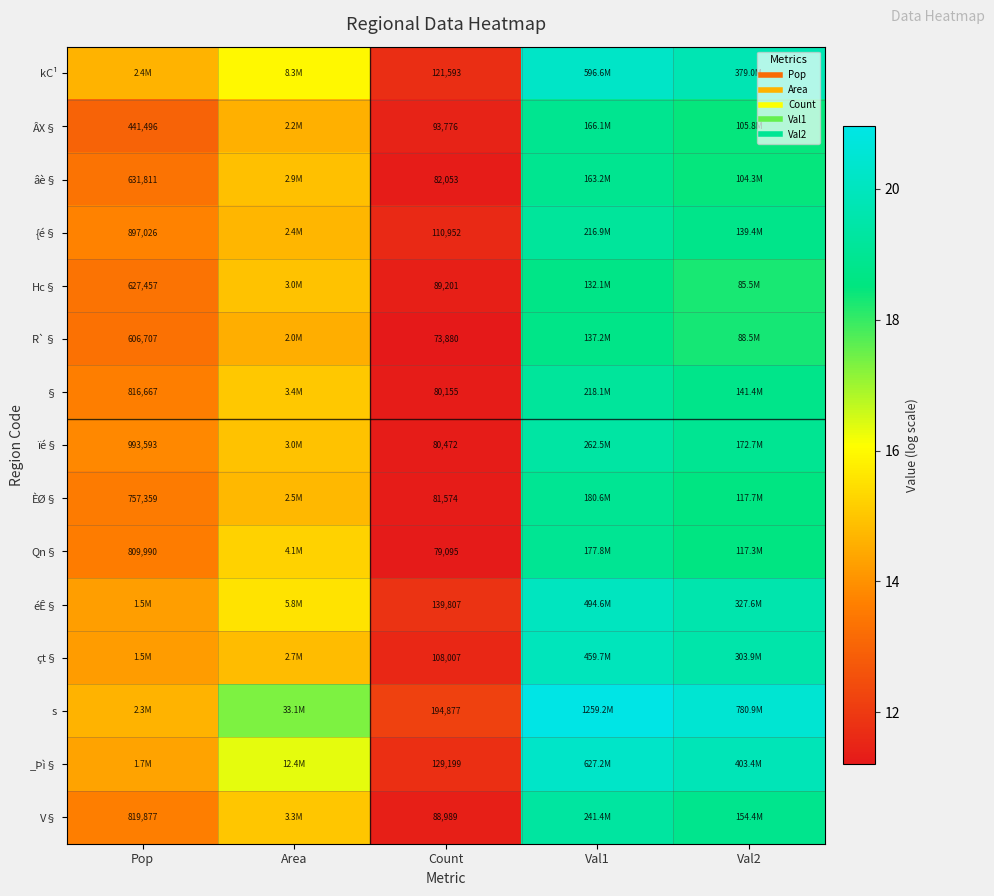

The value of R`§ at Count is 19.5. True or false?

False